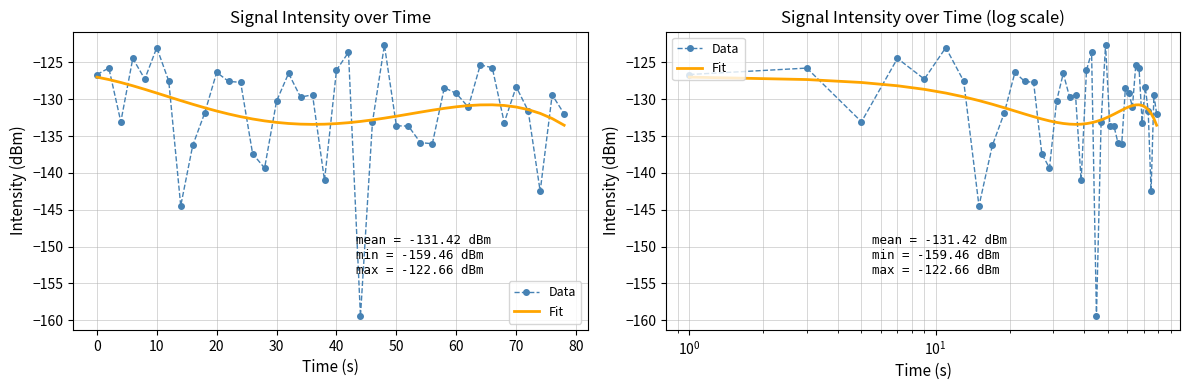

How many intersections are there between Data and Fit?

18